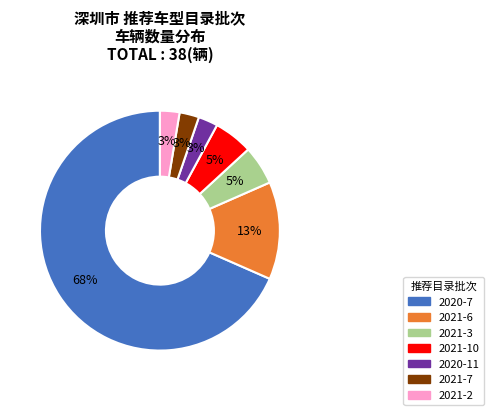

Is there a majority slice in this chart?

Yes